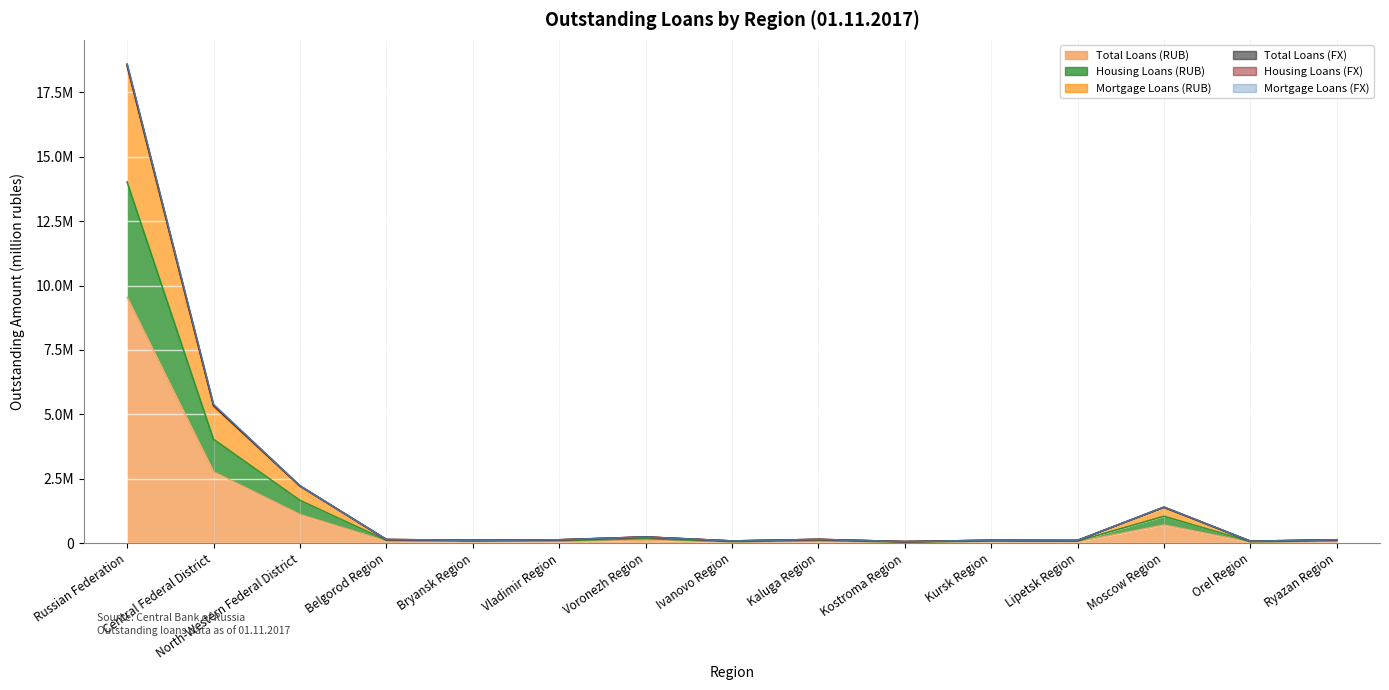

Where is the first local maximum for Total Loans (RUB)?

Voronezh Region